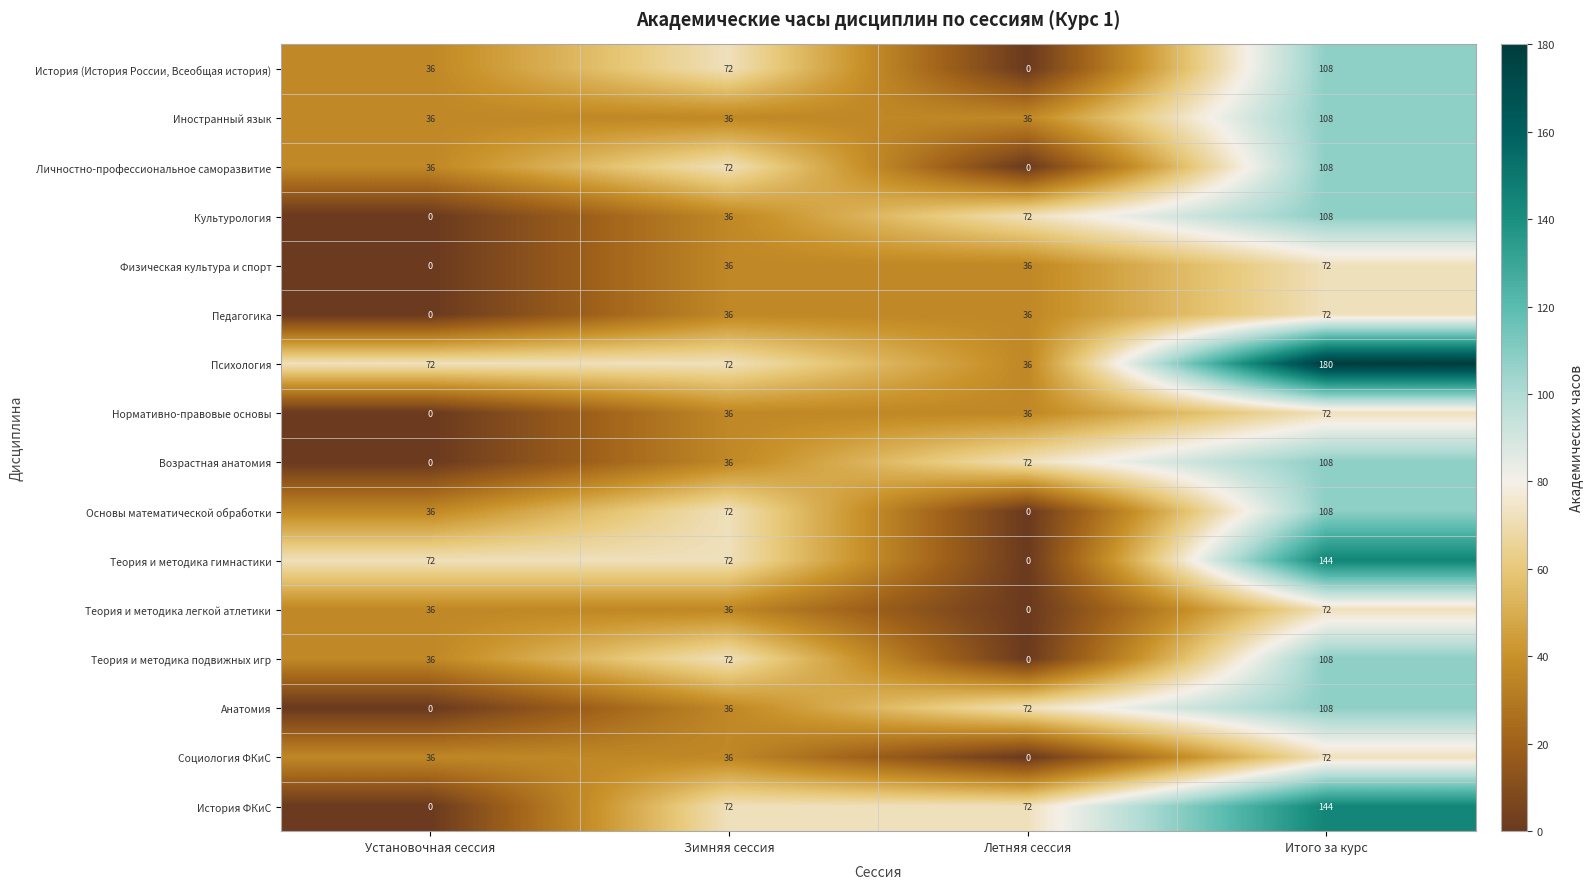

What is the sum of the История ФКиС values at Зимняя сессия and Итого за курс?

216